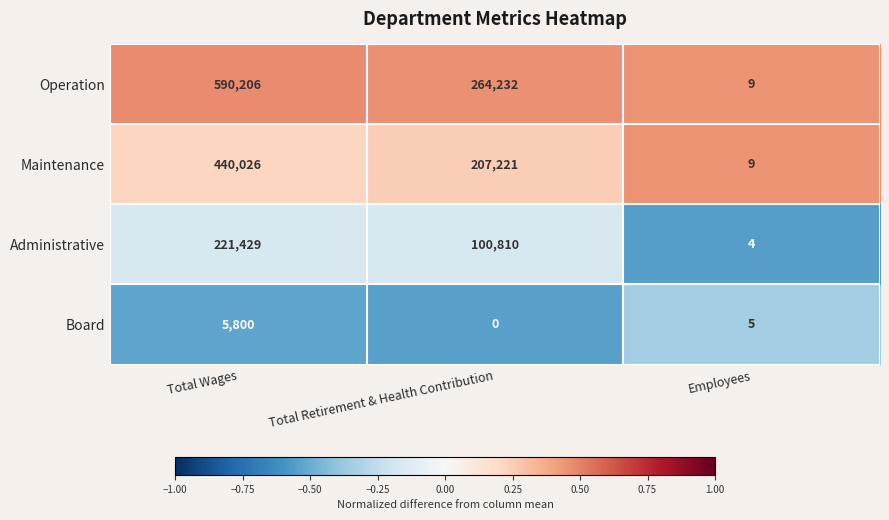

What is the minimum value shown in the chart?

0